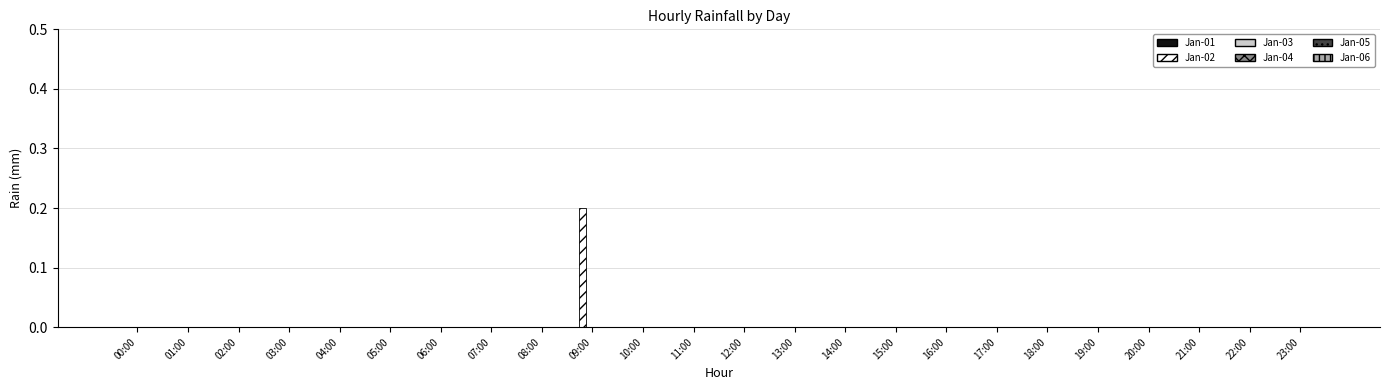

Is it true that the value at 18:00 is 0.0?

True